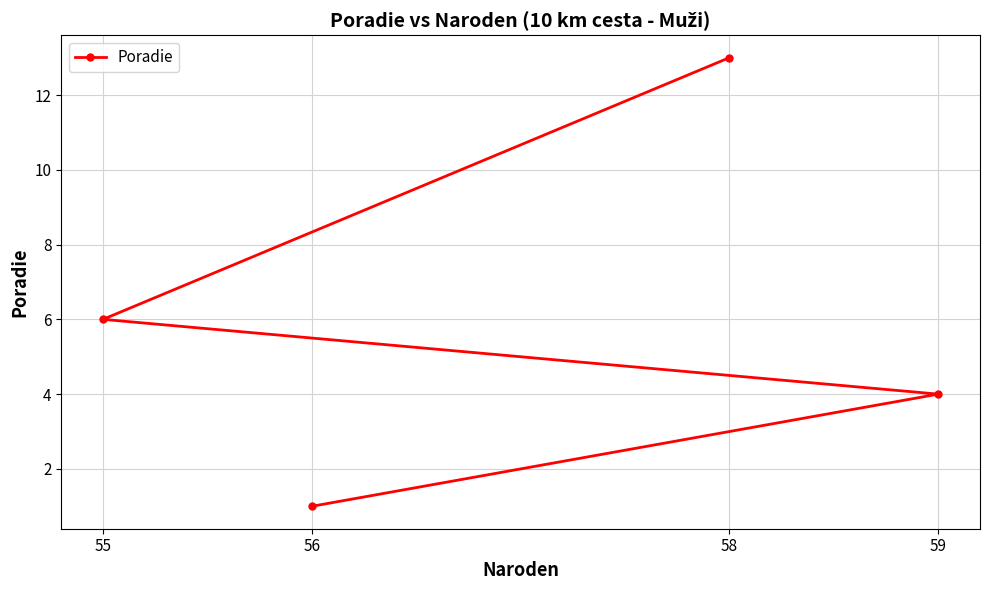

What is the approximate value at 56?

1